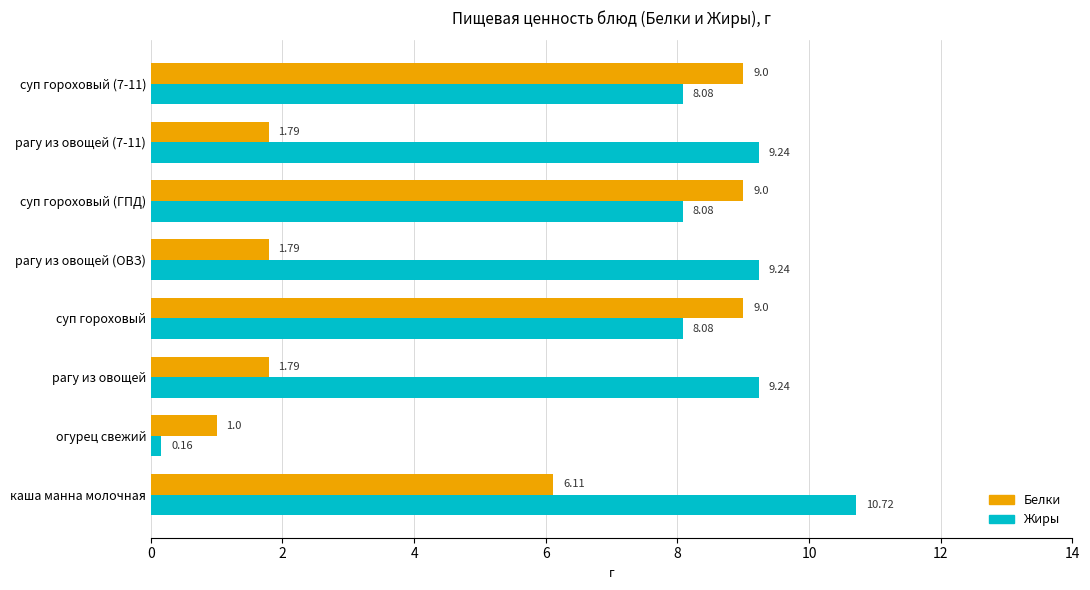

Rank the series by their average value, from highest to lowest.

Жиры, Белки